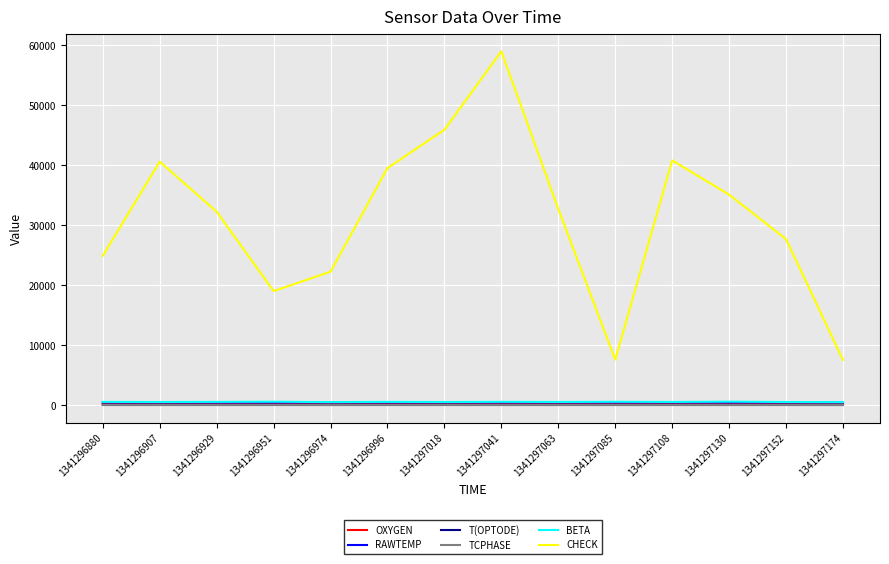

Which series has the largest range (max minus min)?

CHECK